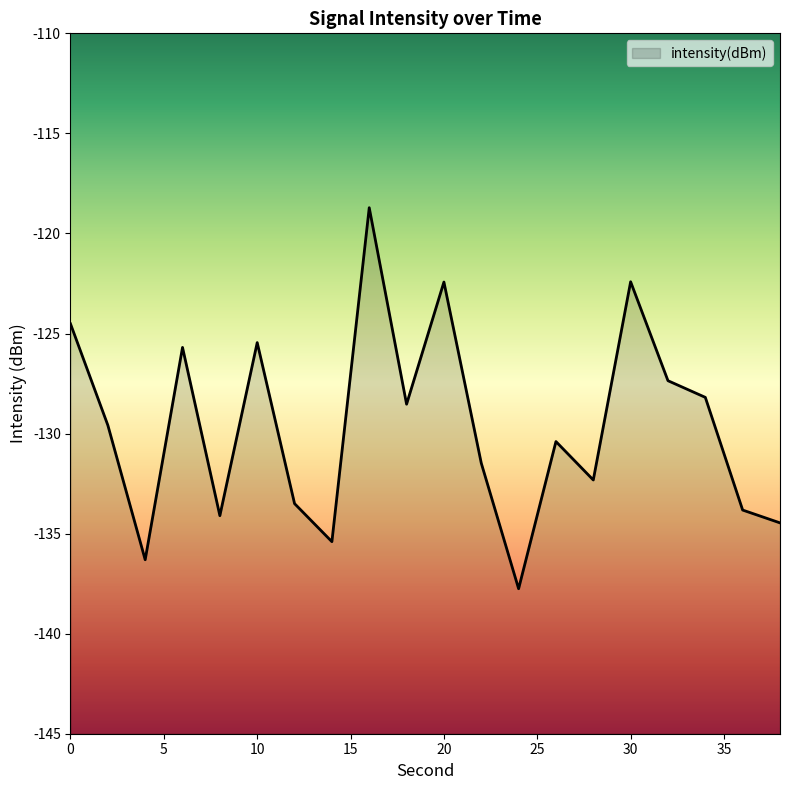

What is the smallest value displayed?

-137.8